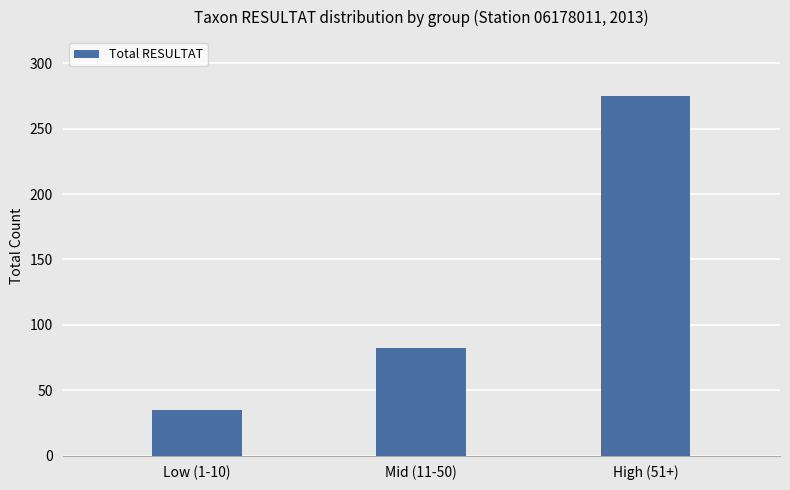

What is the difference between the values at Mid (11-50) and High (51+)?

193